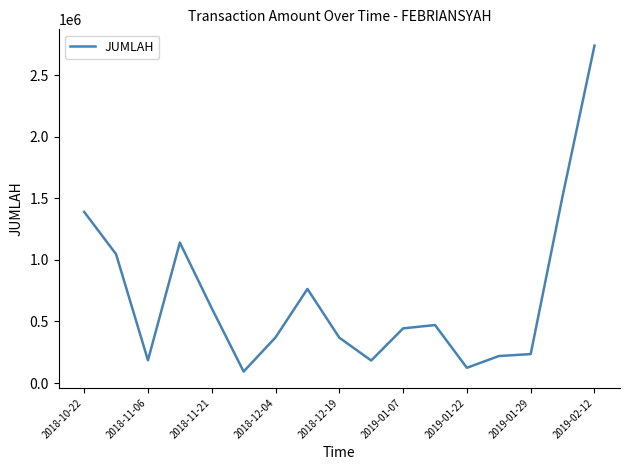

What is the maximum value shown in the chart?

2742385